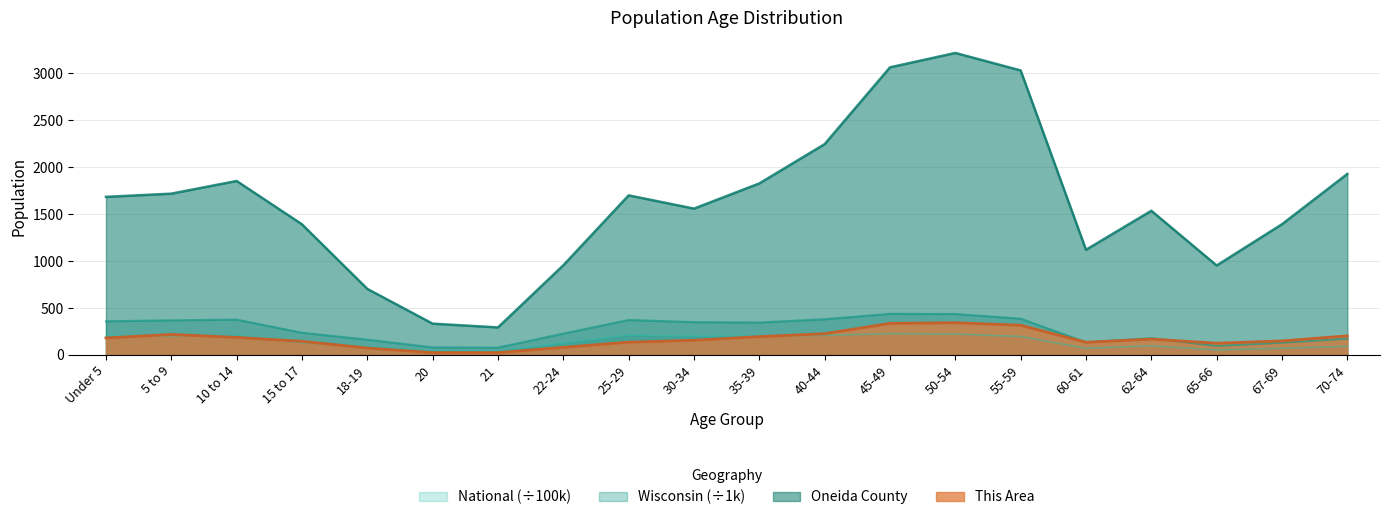

Which label corresponds to the smallest value in the chart?

20